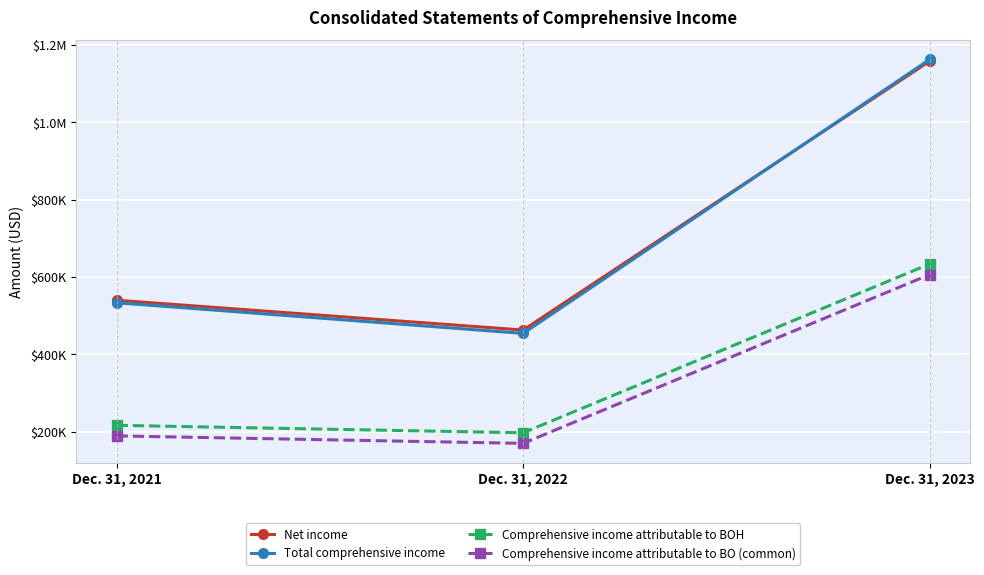

Is this an area chart (filled region under the line)?

No